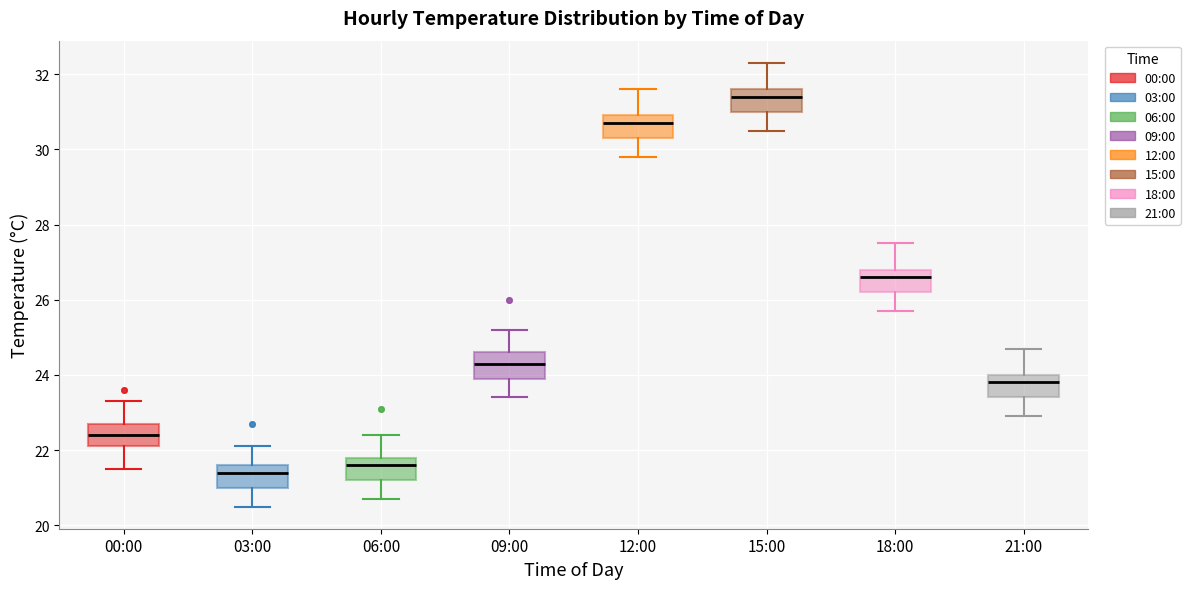

Reading left to right, read every box against the y-axis: the position of its median line, the range the box covers, and the ends of its whiskers. The values are not printed on the chart, so give them approximately, as read against the axis.

00:00: median 22.4, box 22.2 to 22.8, whiskers 21.6 to 23.4
03:00: median 21.4, box 21.0 to 21.6, whiskers 20.6 to 22.2
06:00: median 21.6, box 21.2 to 21.8, whiskers 20.8 to 22.4
09:00: median 24.4, box 24.0 to 24.6, whiskers 23.4 to 25.2
12:00: median 30.8, box 30.4 to 31.0, whiskers 29.8 to 31.6
15:00: median 31.4, box 31.0 to 31.6, whiskers 30.6 to 32.4
18:00: median 26.6, box 26.2 to 26.8, whiskers 25.8 to 27.6
21:00: median 23.8, box 23.4 to 24.0, whiskers 23.0 to 24.8